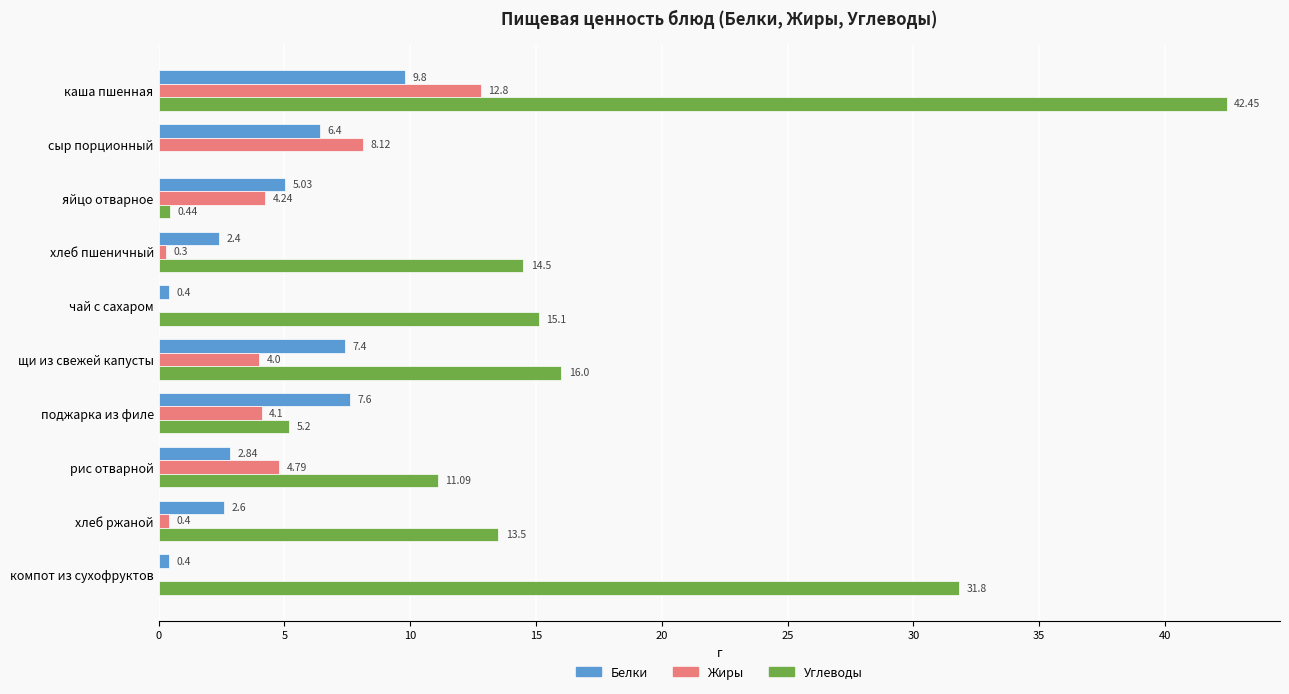

Where is Жиры nearest to the value 6?

рис отварной